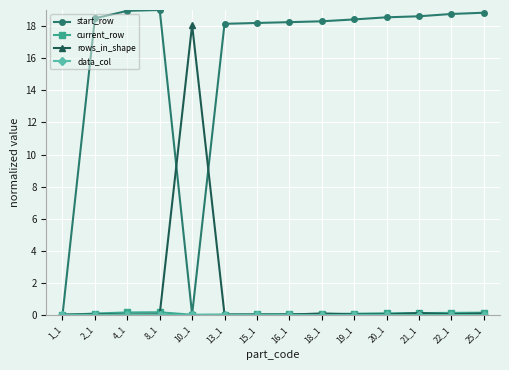

At how many categories does at least one series exceed 4?

13